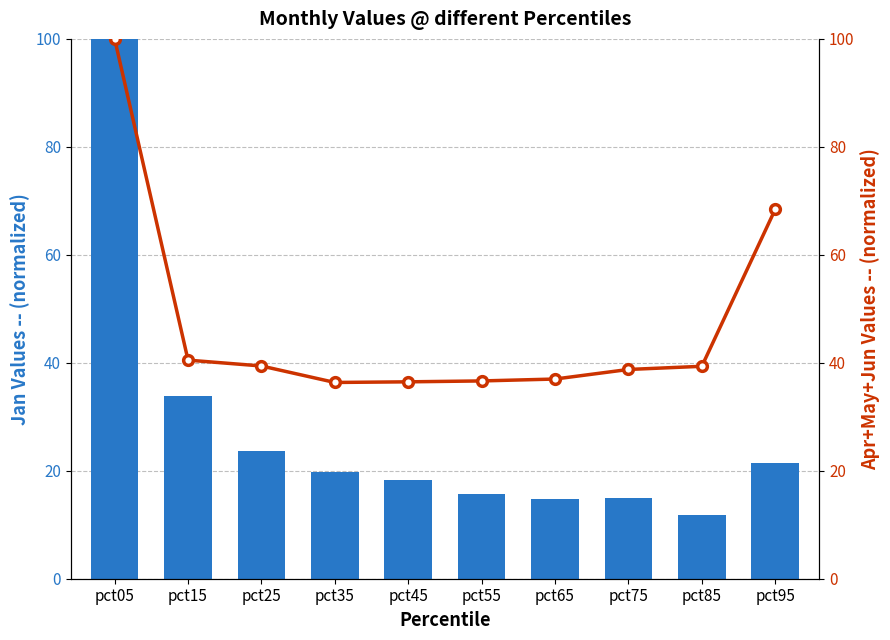

Rank the series by their maximum value, from highest to lowest.

Jan, Apr+May+Jun